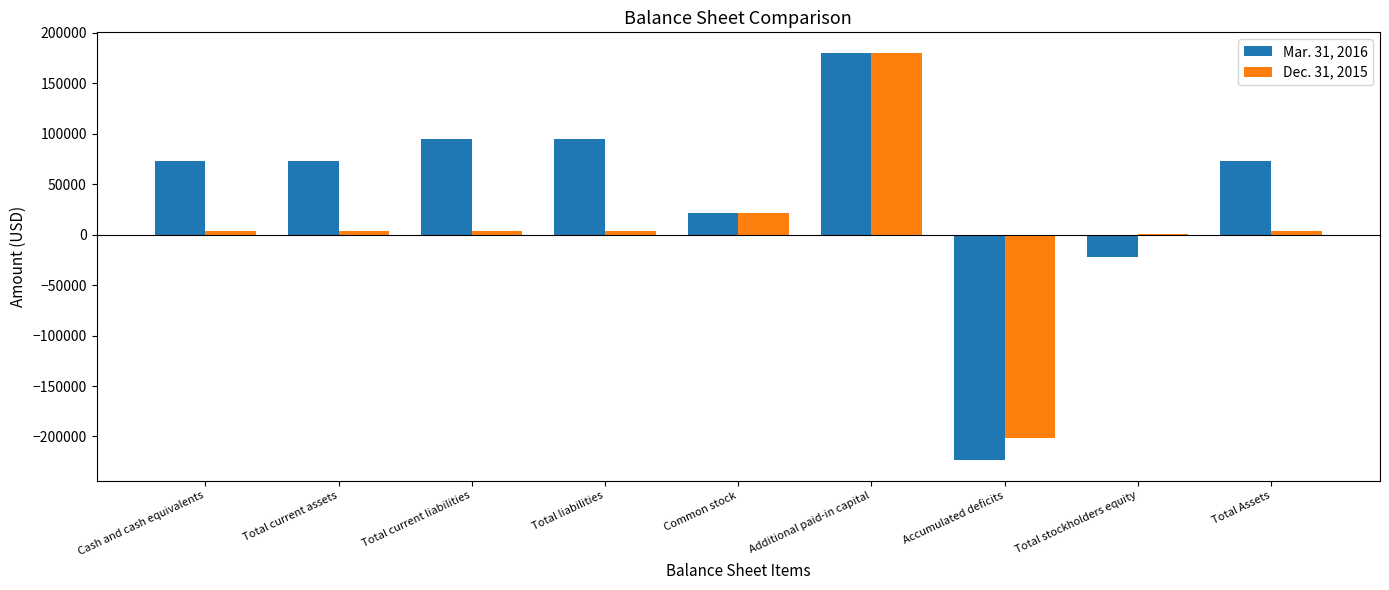

Does the chart contain stacked bars?

No